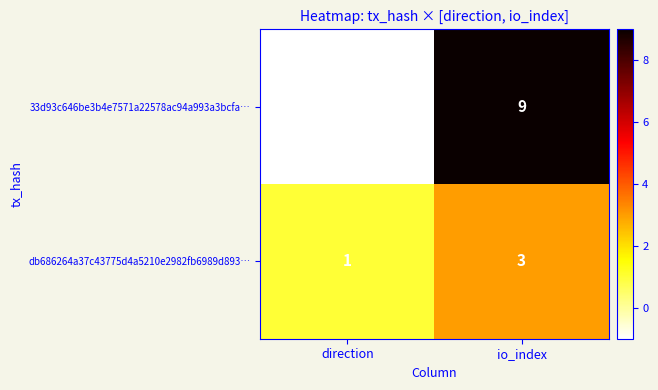

The value of db686264a37c43775d4a5210e2982fb6989d893… at io_index is 5. True or false?

False